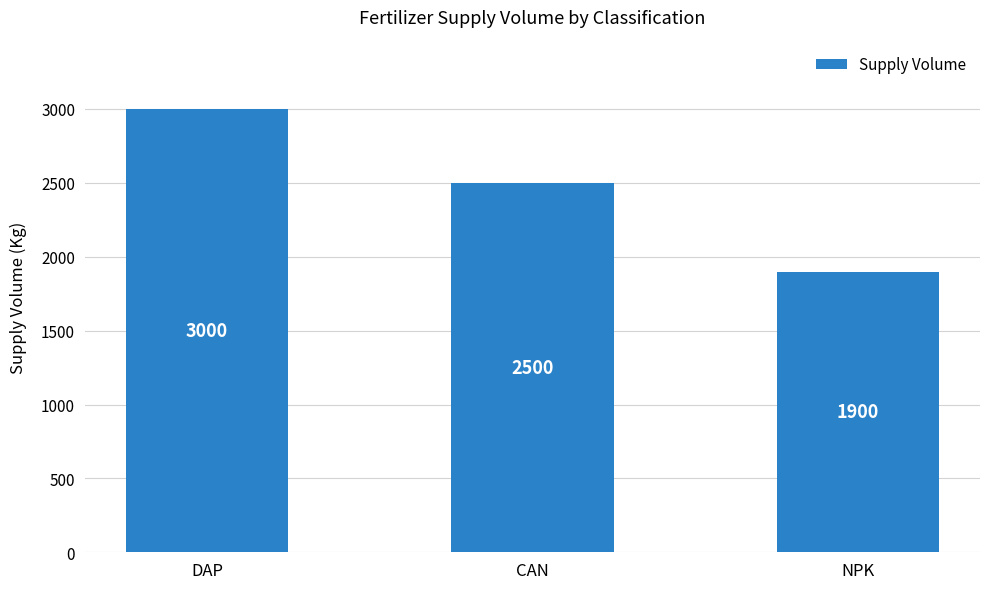

What is the ratio of the value at NPK to the value at DAP?

0.6